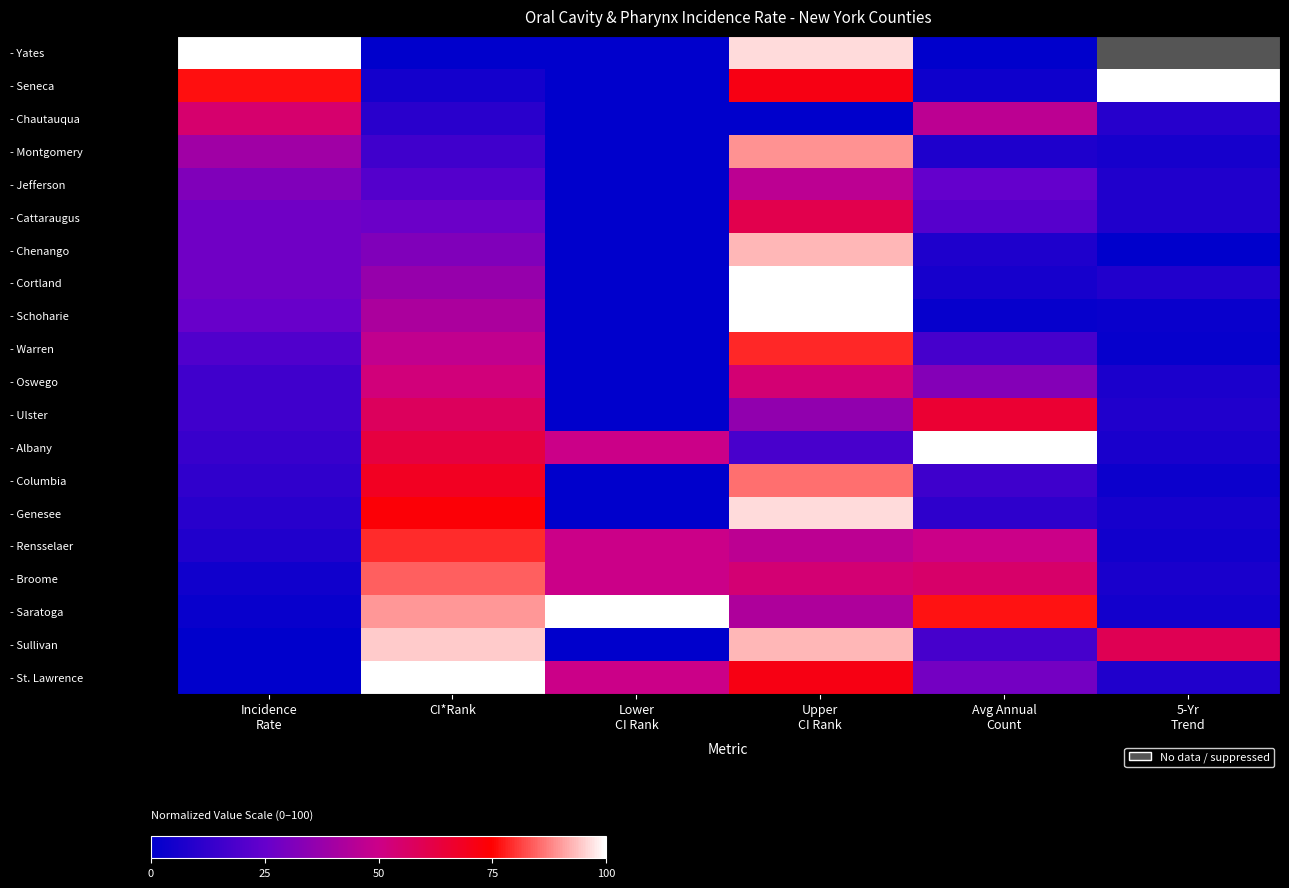

What is the difference between the - Oswego values at Lower CI Rank and Upper CI Rank?

53.6